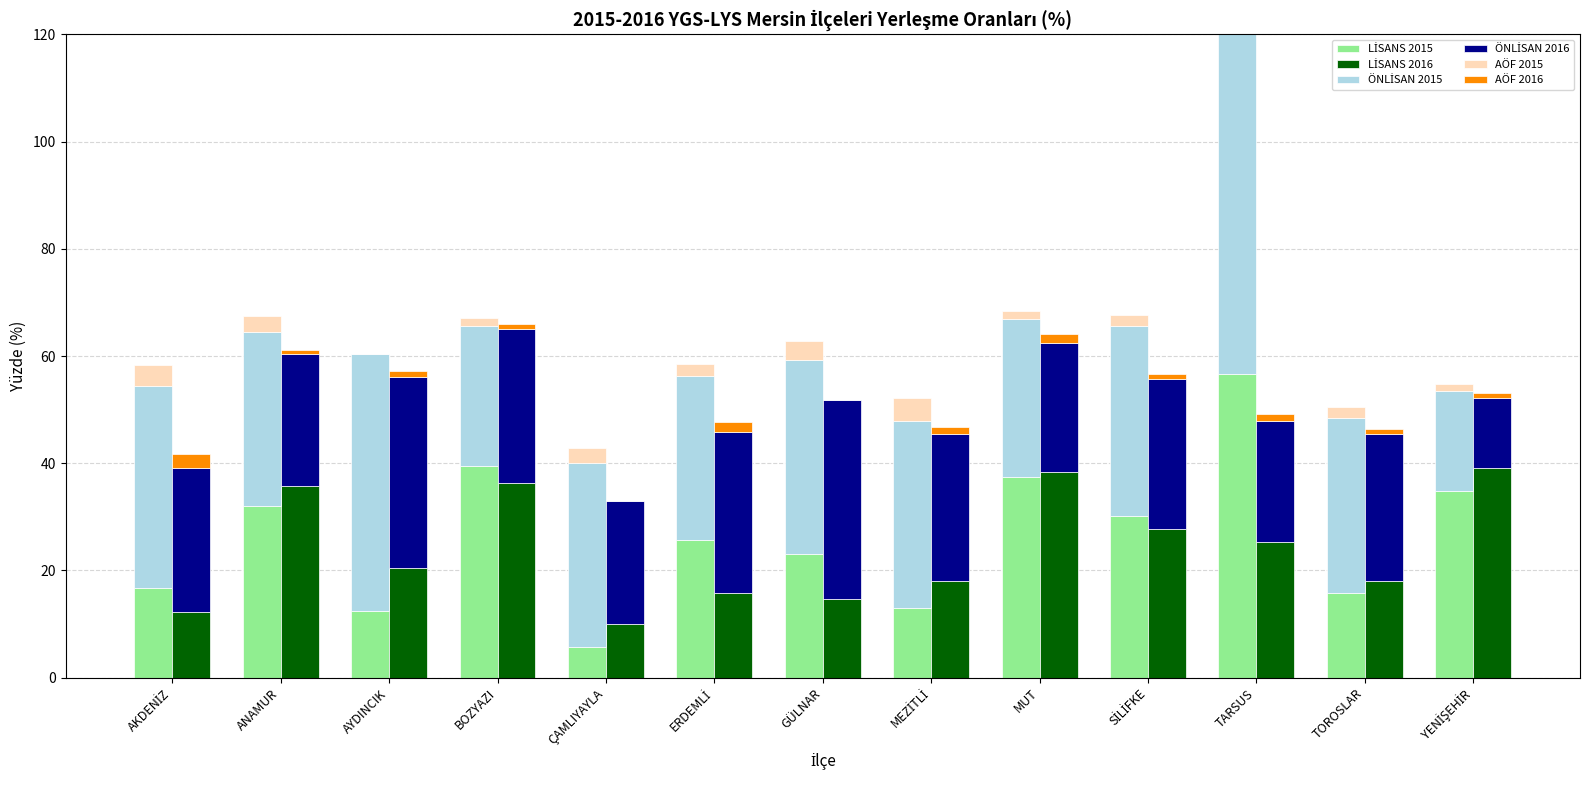

How many values in AÖF 2016 are above zero?

11